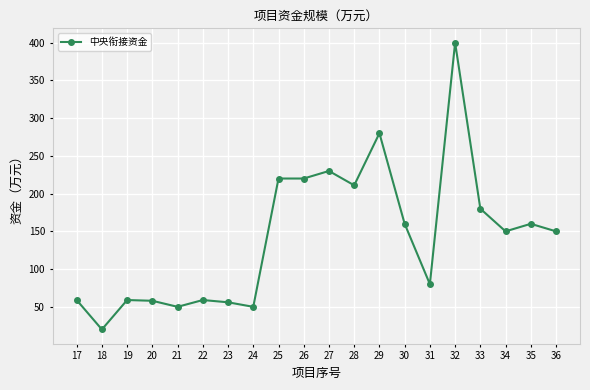

What is the difference between the second highest and minimum values?

260